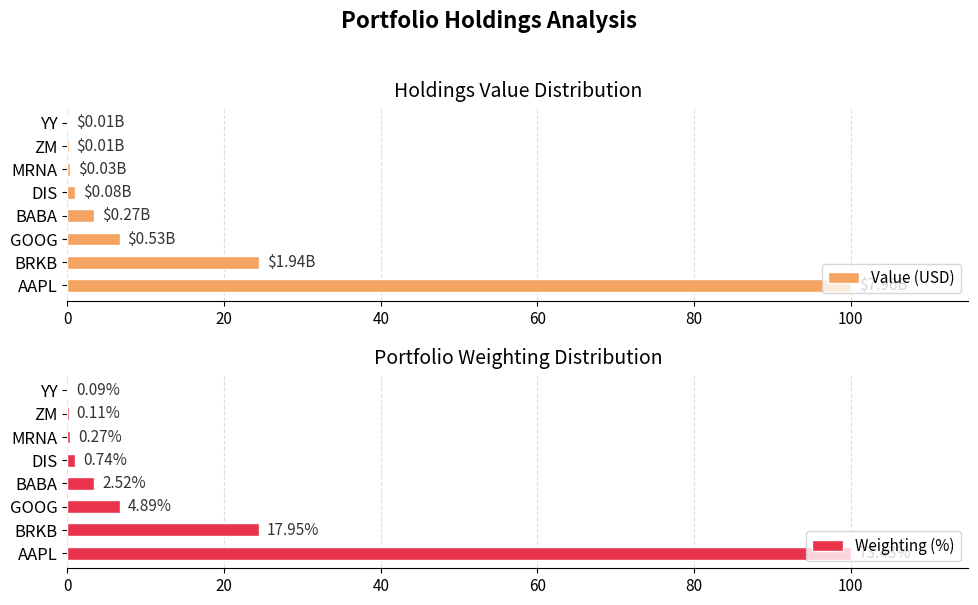

How many data points in Value (USD) are above 3?

4